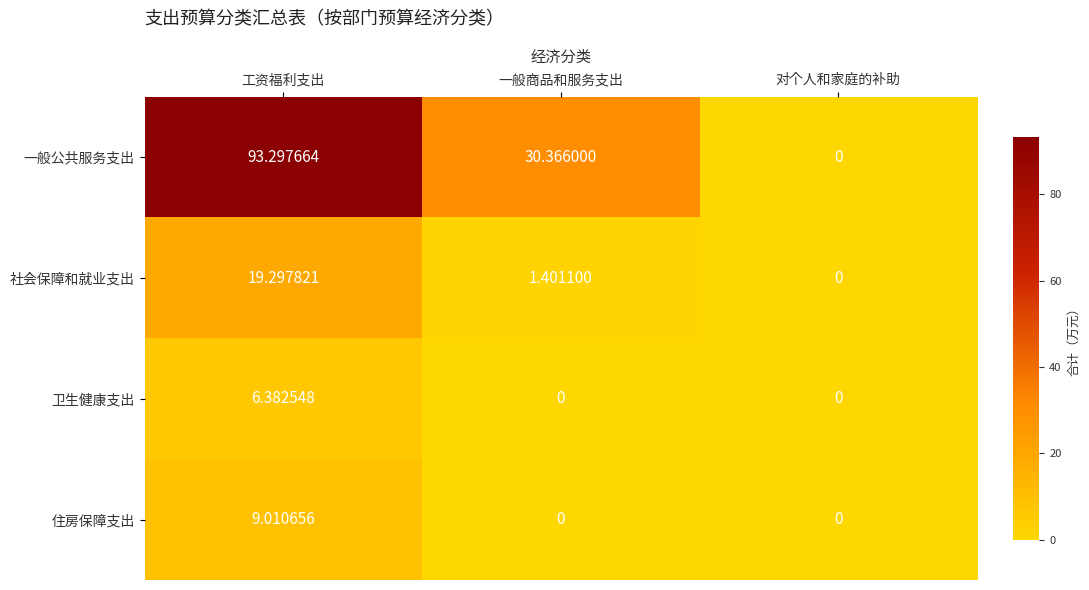

Which category has the highest value across all series?

工资福利支出